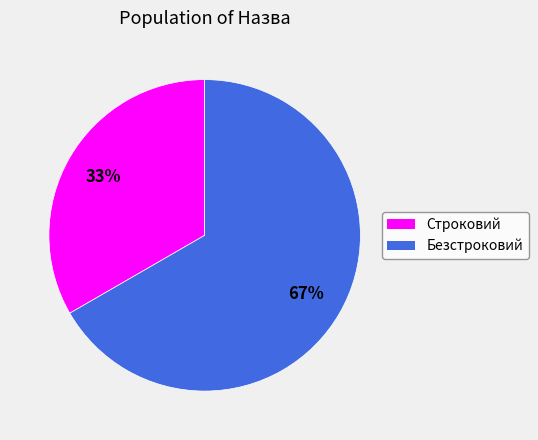

Which slice is the largest?

Безстроковий